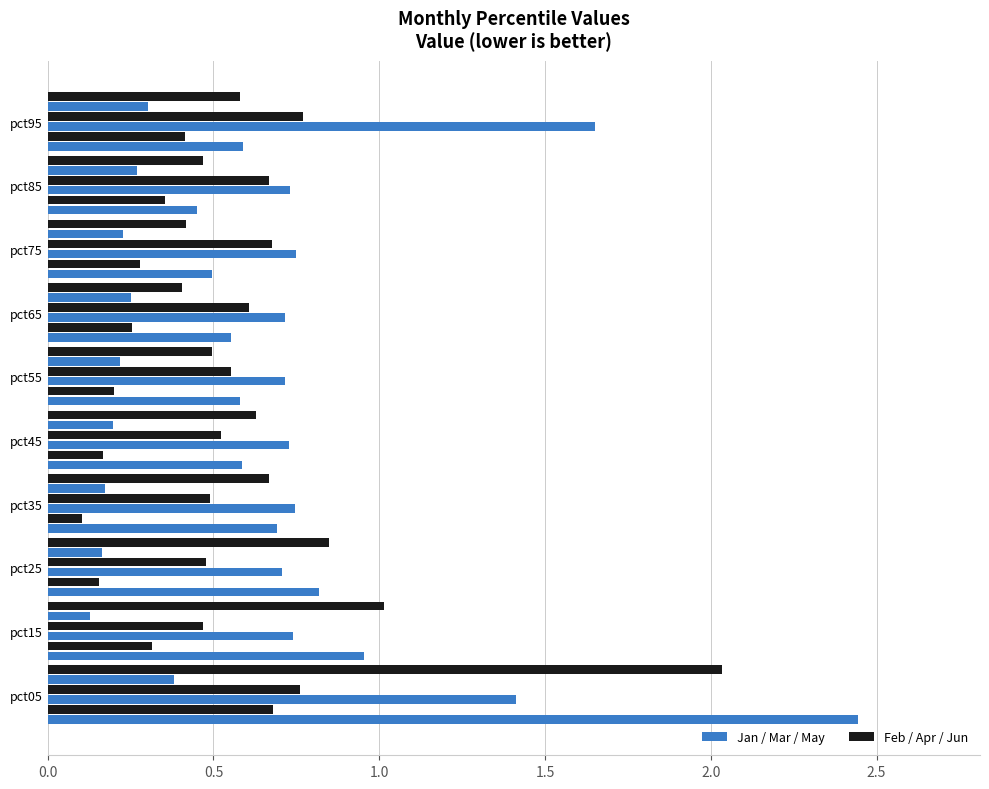

Reading left to right, what are all the values shown in this chart?

Jan: 2.4	1.0	0.8	0.7	0.6	0.6	0.6	0.5	0.4	0.6
Feb: 0.7	0.3	0.2	0.1	0.2	0.2	0.3	0.3	0.4	0.4
Mar: 1.4	0.7	0.7	0.7	0.7	0.7	0.7	0.7	0.7	1.6
Apr: 0.8	0.5	0.5	0.5	0.5	0.6	0.6	0.7	0.7	0.8
May: 0.4	0.1	0.2	0.2	0.2	0.2	0.3	0.2	0.3	0.3
Jun: 2.0	1.0	0.8	0.7	0.6	0.5	0.4	0.4	0.5	0.6